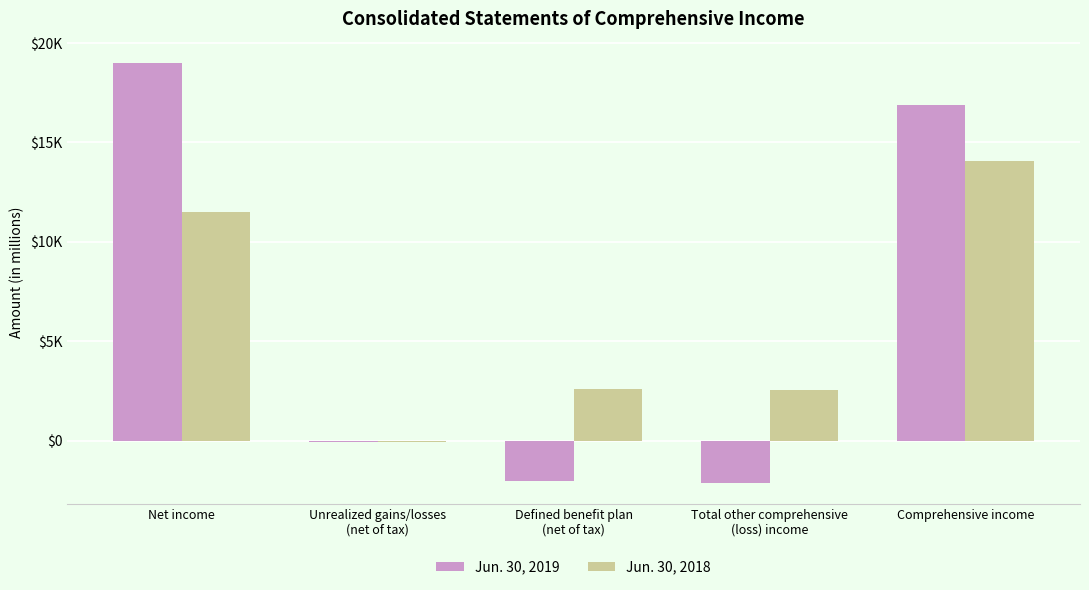

Does the chart contain stacked bars?

No